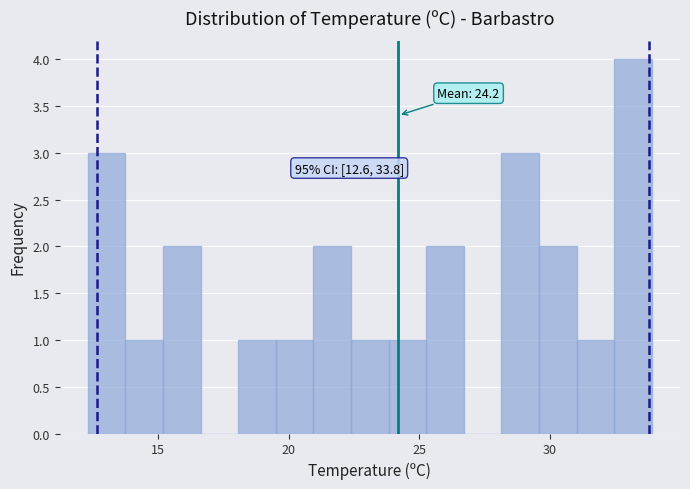

Read against the x-axis, roughly where is the centre of the tallest bar?

33.0